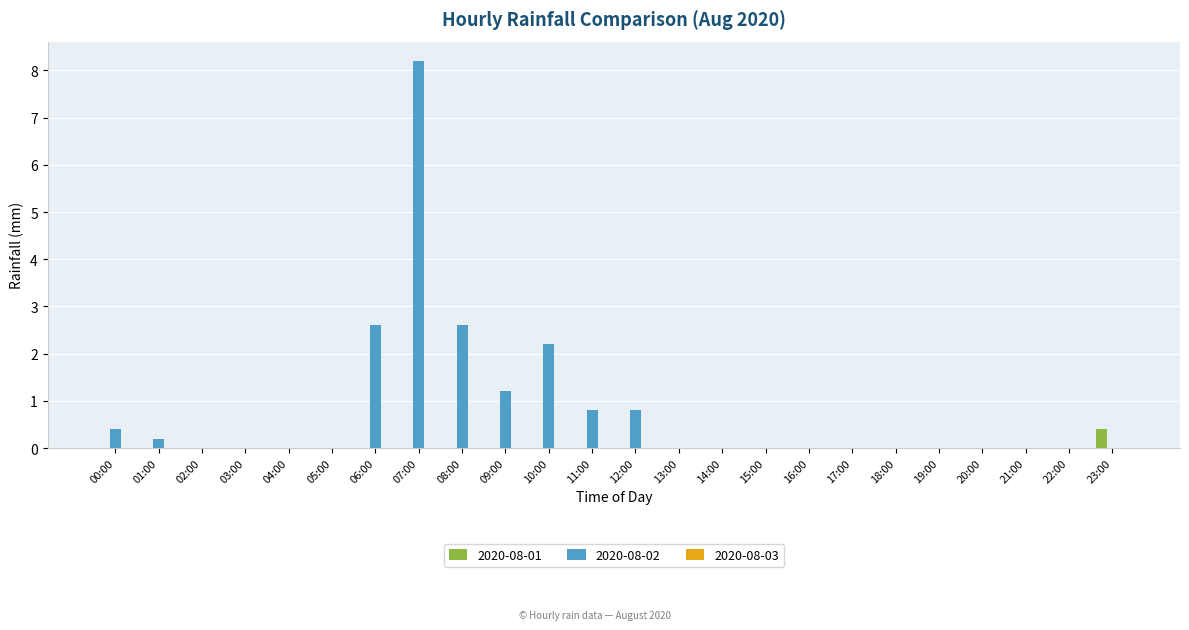

Count the number of categories in the chart.

24